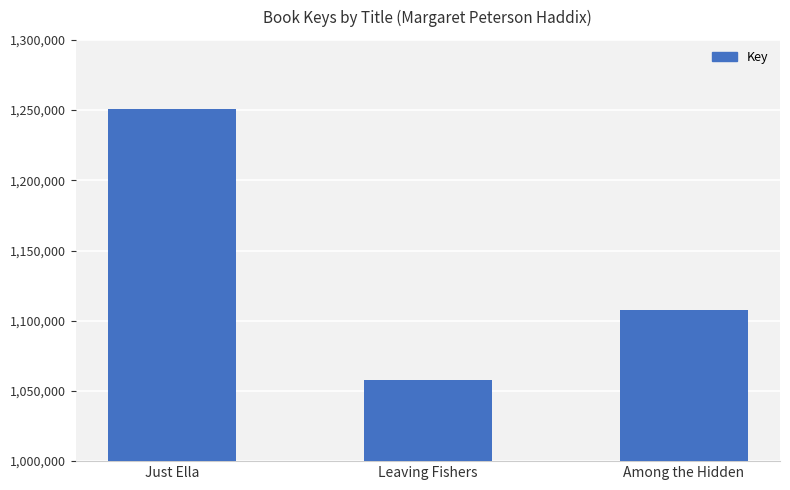

Reading left to right, extract all data points from this chart.

1250524	1057826	1107541